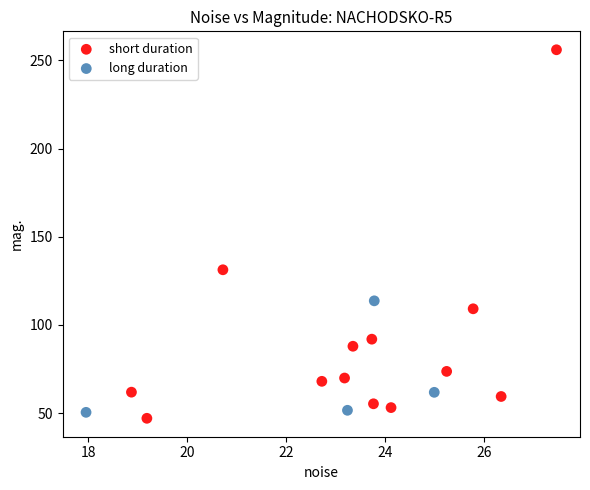

Which series reaches the minimum Y coordinate?

short duration